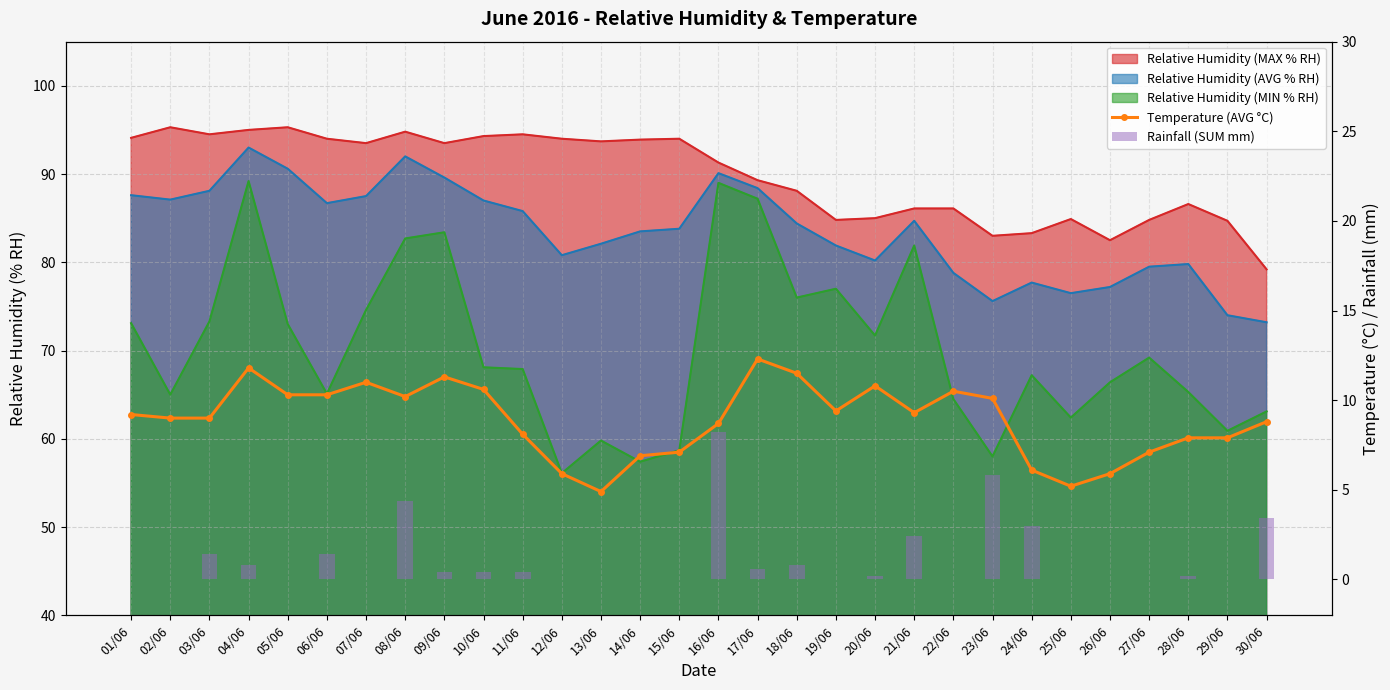

Between 11/06 and 03/06, which is larger?

03/06